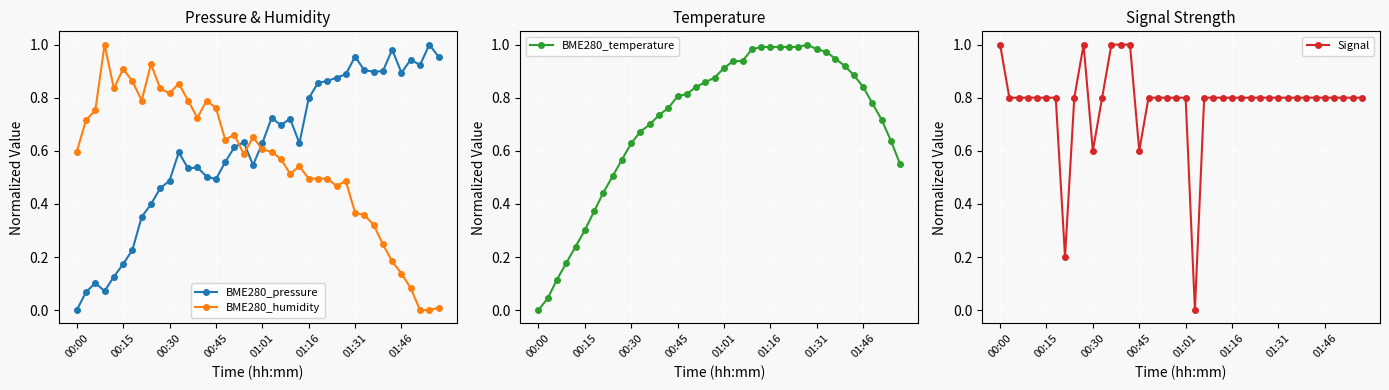

What is the difference between the maximum and second lowest values in the BME280_humidity series?

1.0